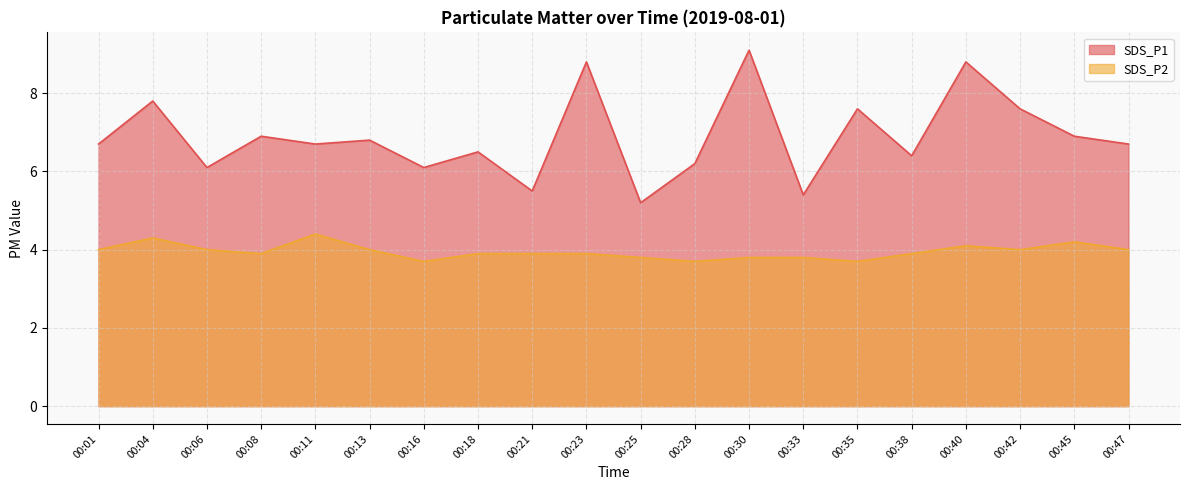

True or false: SDS_P1 has a value of 11.4 at 00:42.

False